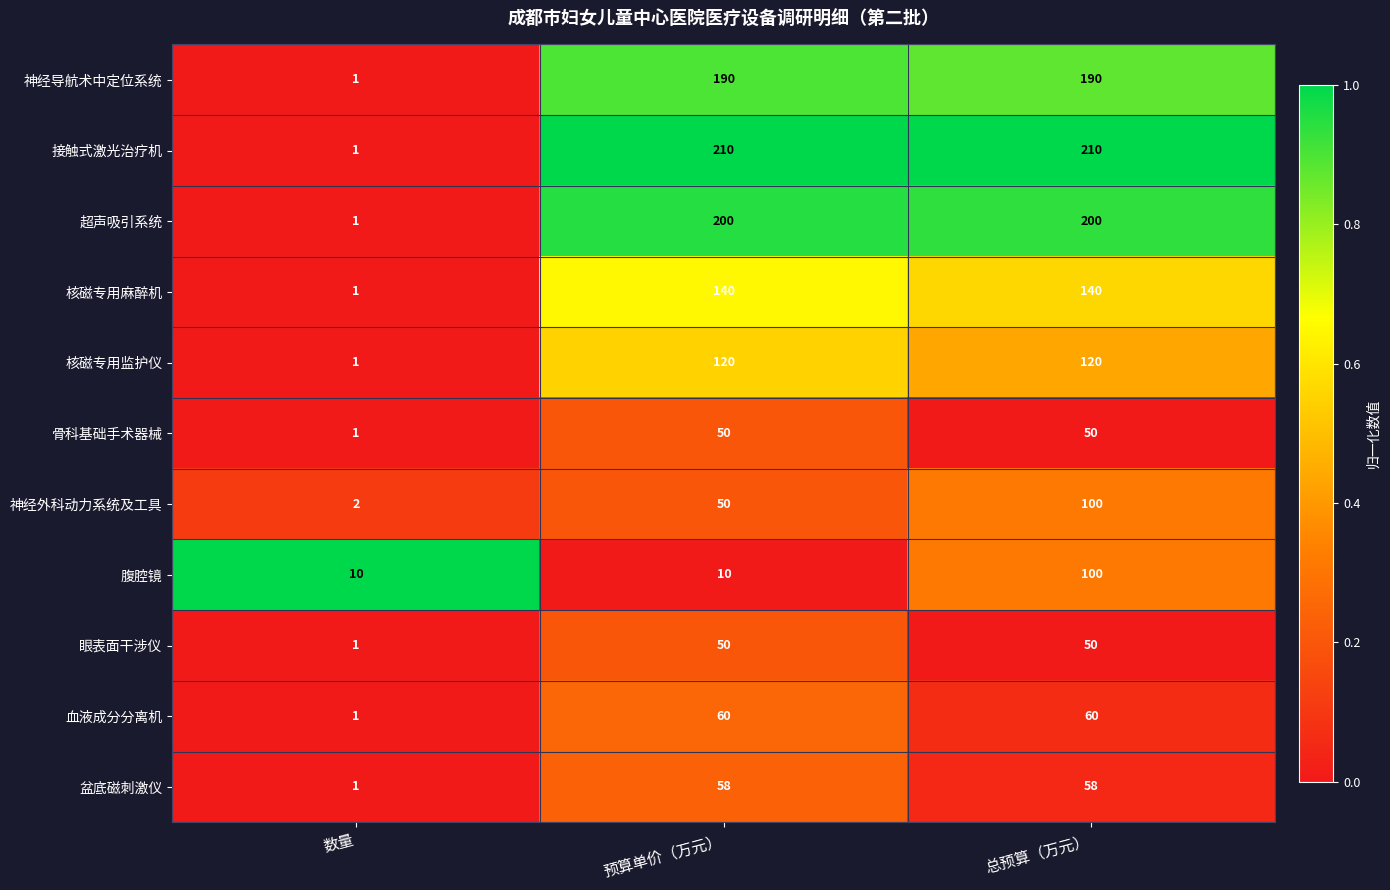

What is the sum of all 腹腔镜 values?

120